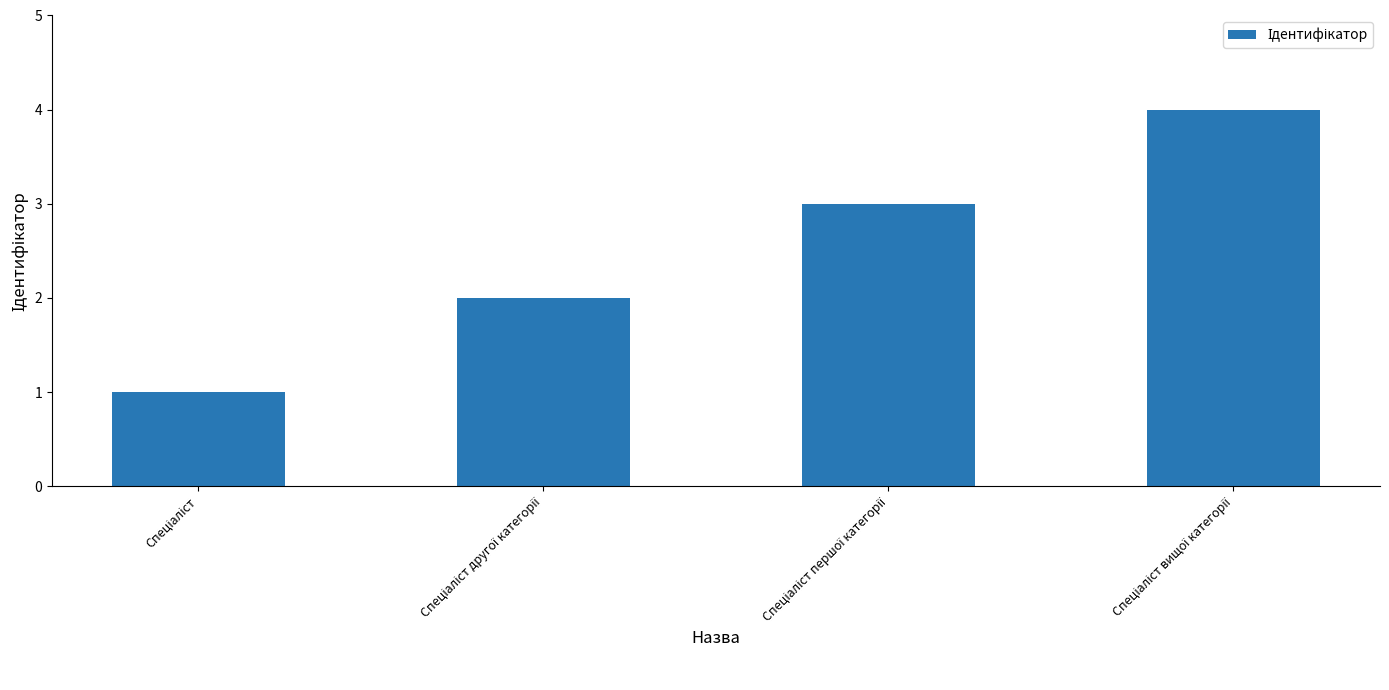

How many values are between 2 and 4?

3